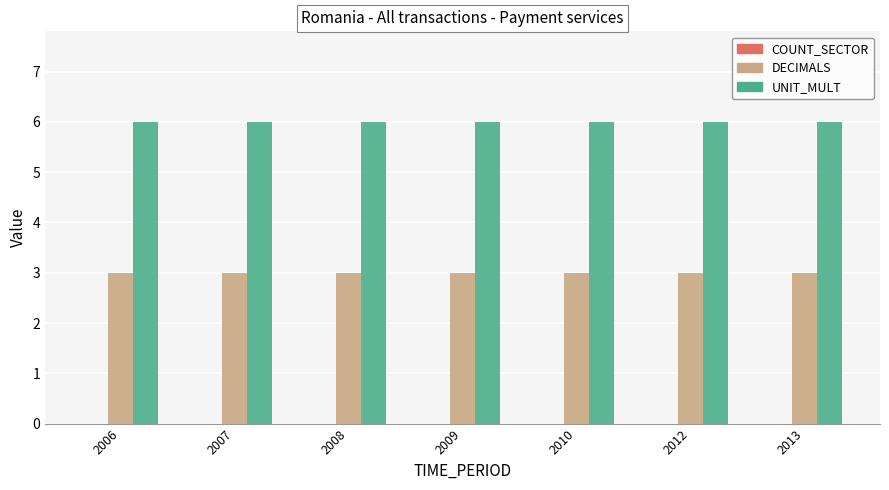

The value of UNIT_MULT at 2013 is 9. True or false?

False